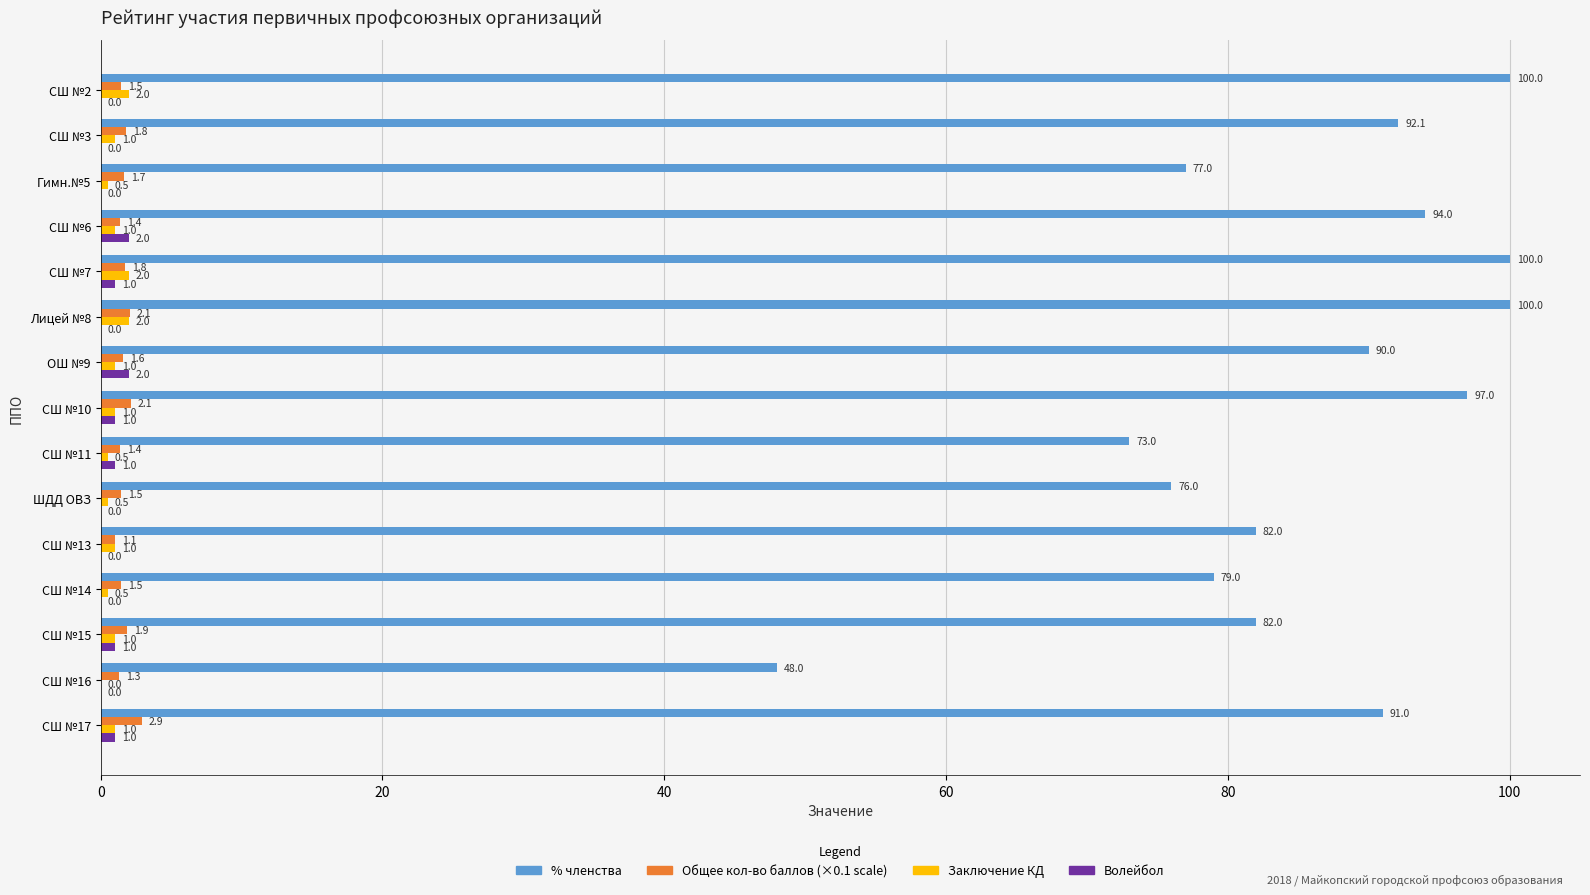

The value of Общее кол-во баллов (×0.1 scale) at СШ №13 is 1.1. True or false?

True